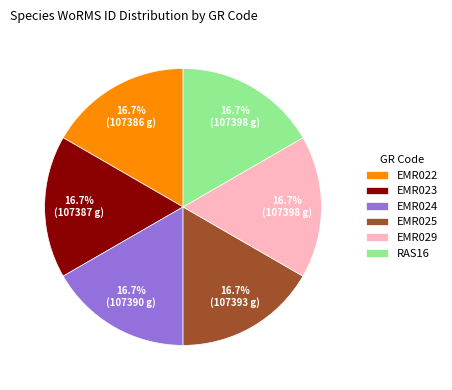

Does any single category account for the majority?

No